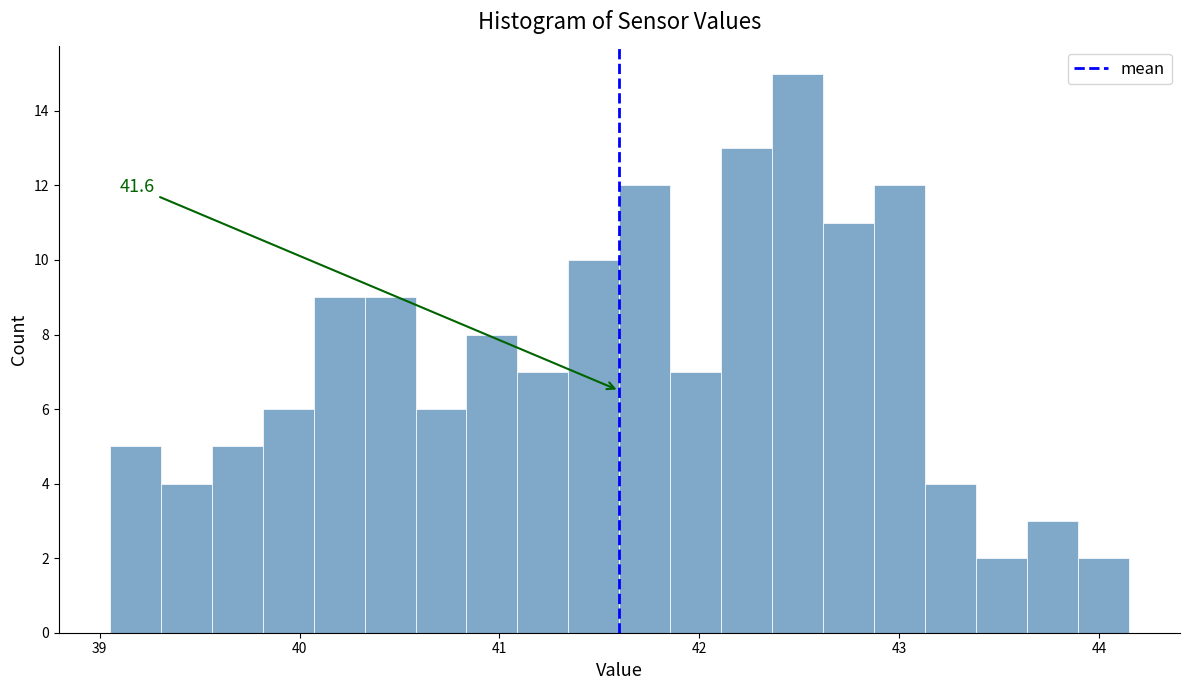

Read against the x-axis, roughly where is the centre of the tallest bar?

42.5